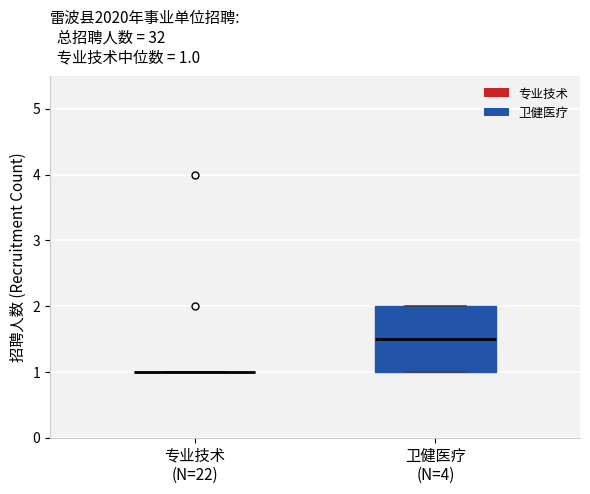

Which box is the tallest, from its lower edge to its upper edge?

卫健医疗 (N=4)